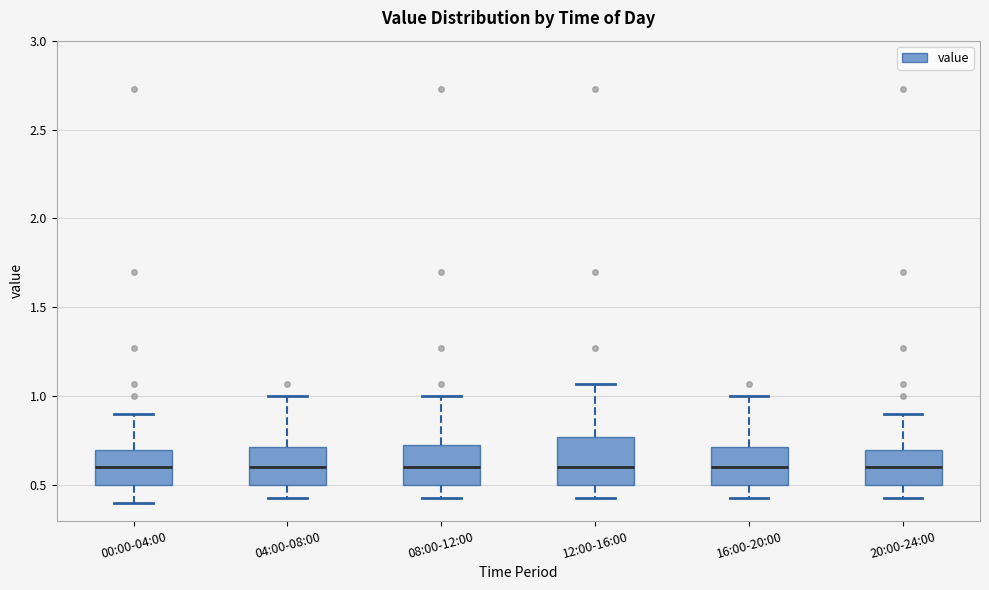

Where does the median line of the box for 20:00-24:00 sit on the y-axis? The values are not printed on the chart, so give them approximately, as read against the axis.

0.60